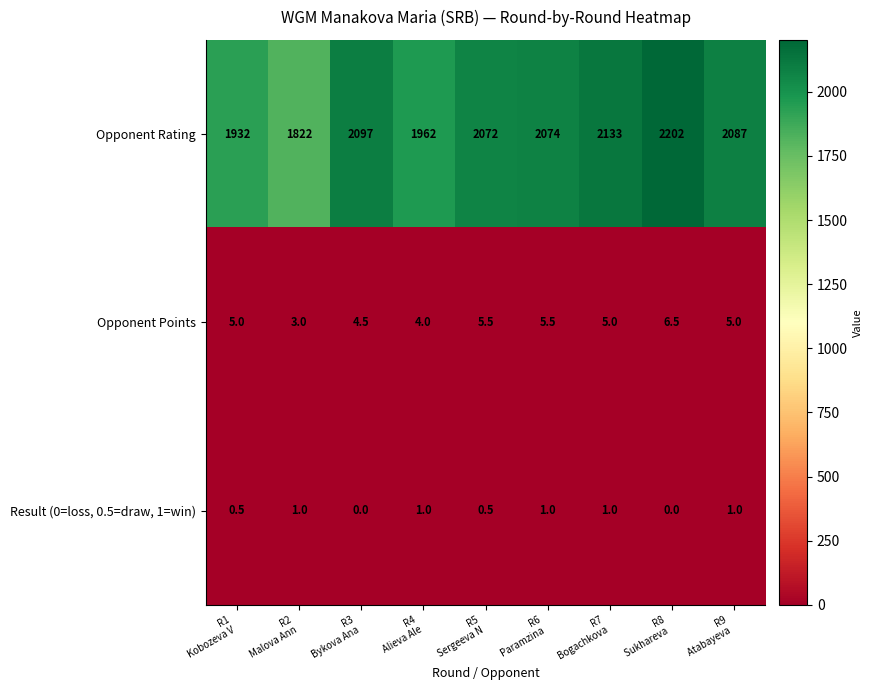

What is the difference between the maximum and minimum values in the Opponent Points series?

3.5